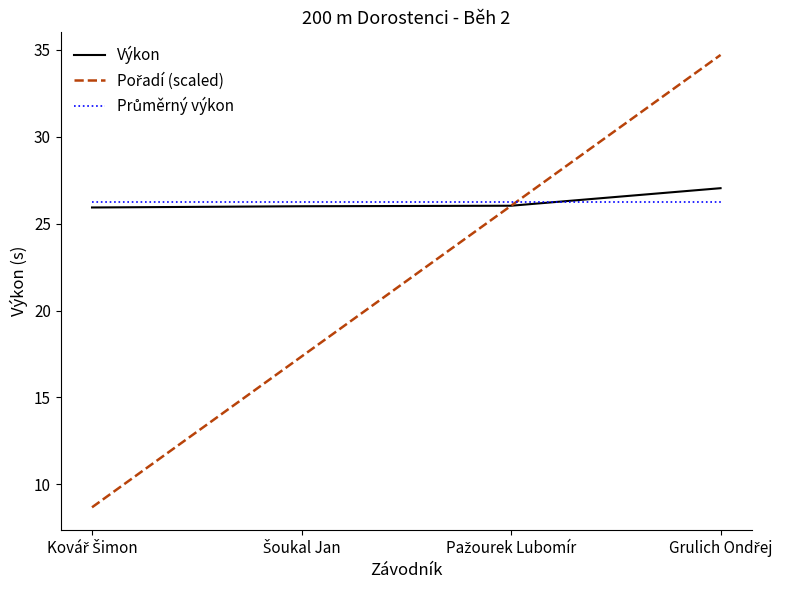

What is the minimum value shown in the chart?

8.7